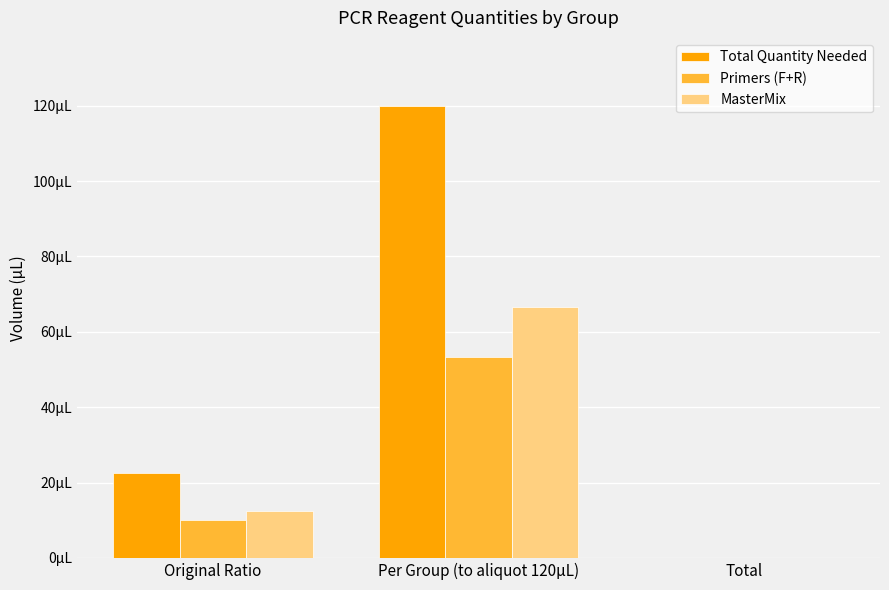

Which label corresponds to the smallest value in the chart?

Total